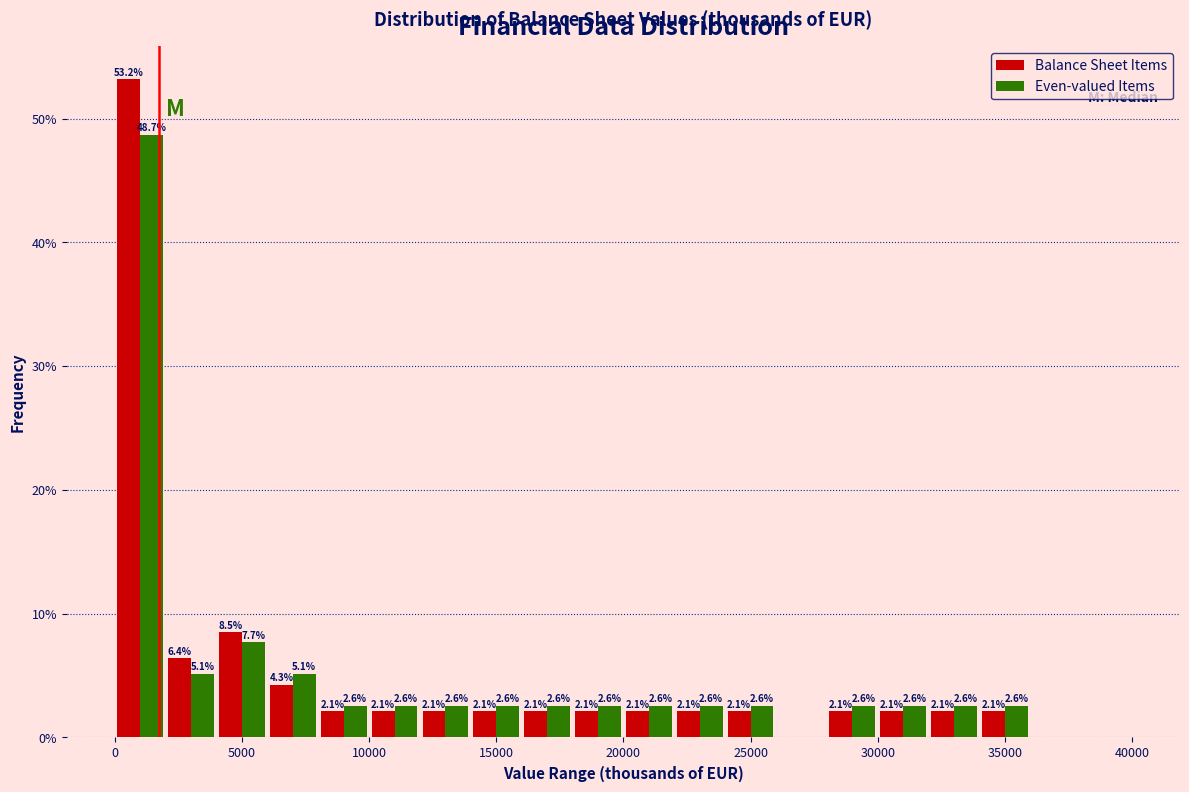

In the Even-valued Items series, which range on the x-axis has the tallest bar?

0 to 2000